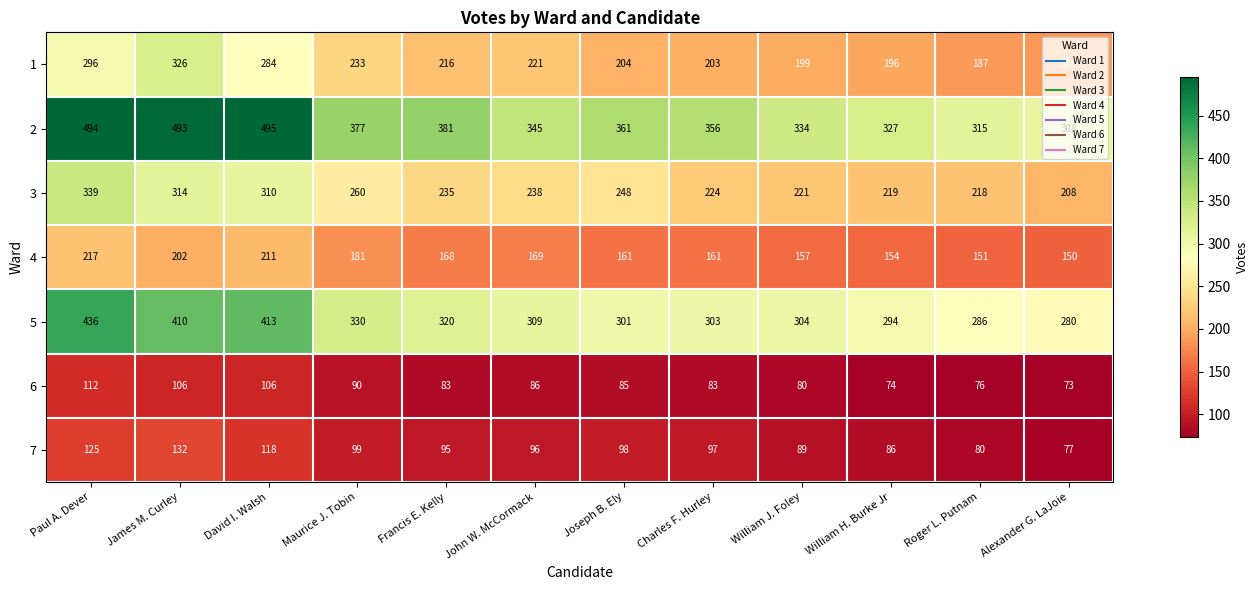

At which label does 1 reach its minimum?

Alexander G. LaJoie